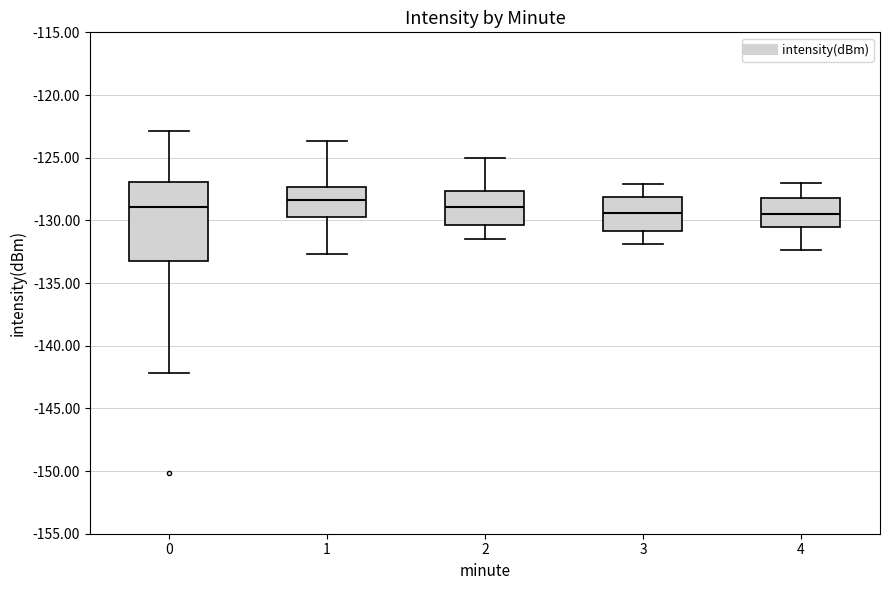

Comparing the boxes themselves (not the whiskers), which one is the tallest?

0